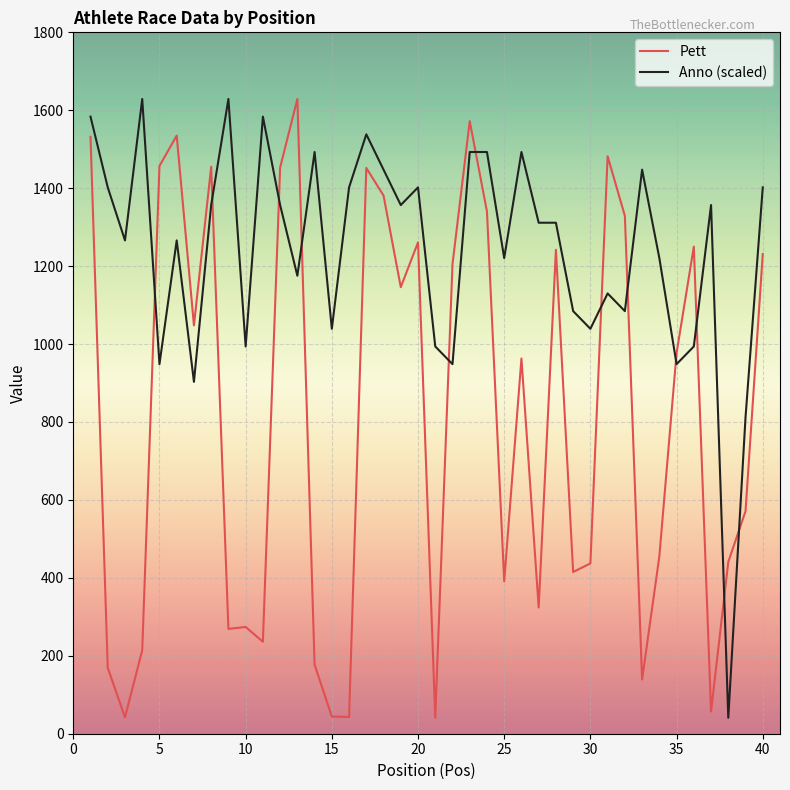

What is the difference between the maximum and minimum values in the Pett series?

1588.0